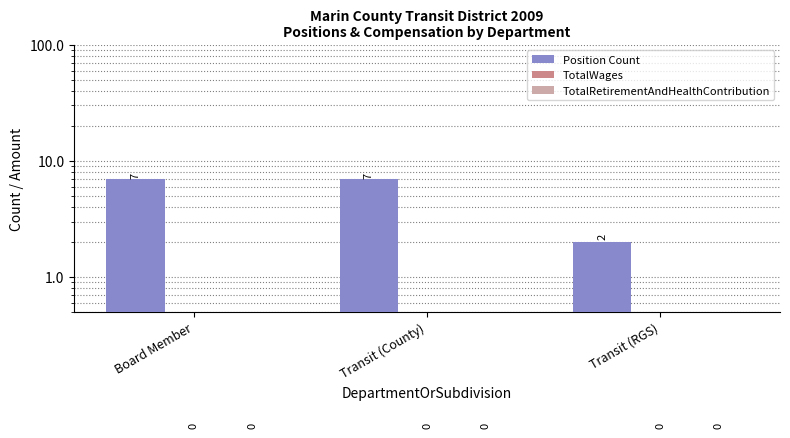

What is the sum of all Position Count values?

16